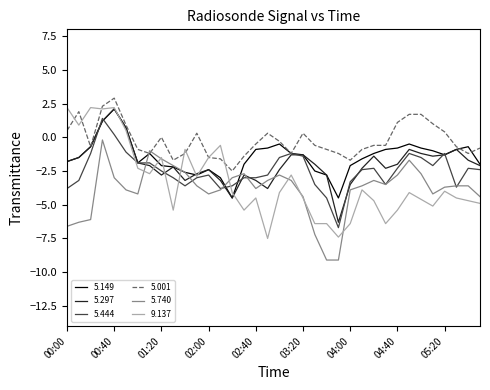

True or false: 5.740 has more than 2 points higher than both neighbors.

True